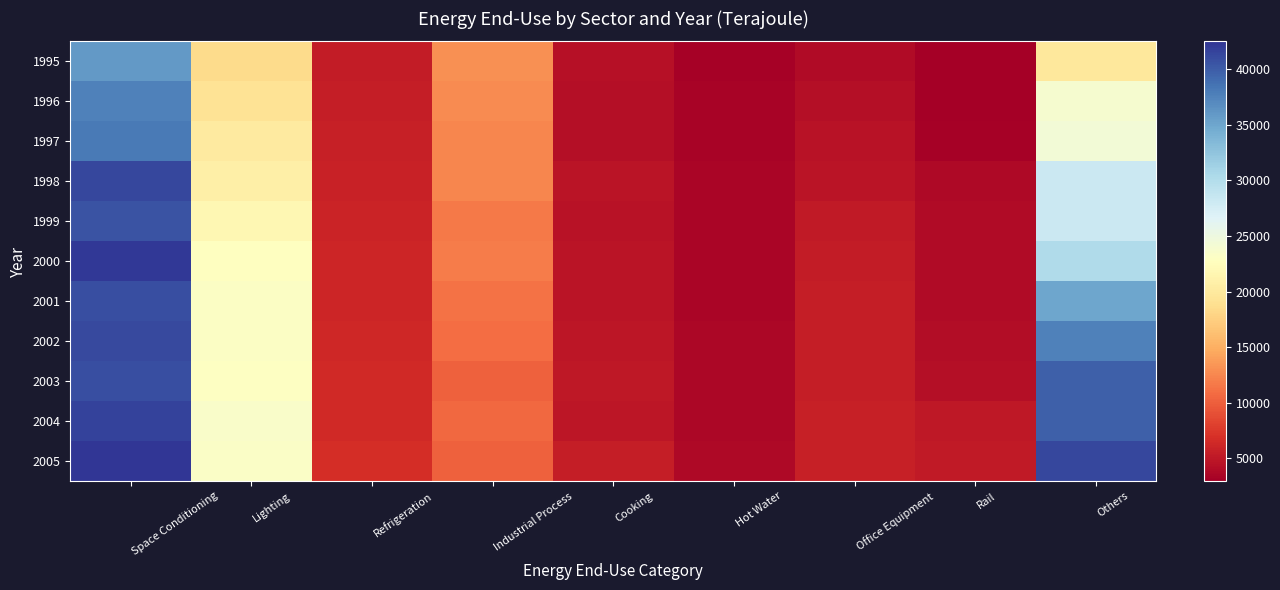

Reading left to right, extract all data points from this chart.

1995: Space Conditioning=35990	Lighting=18519	Refrigeration=5400	Industrial Process=13099	Cooking=4356	Hot Water=3235	Office Equipment=4020	Rail=2948	Others=19910
1996: Space Conditioning=37571	Lighting=19212	Refrigeration=5516	Industrial Process=12825	Cooking=4298	Hot Water=3264	Office Equipment=4229	Rail=3049	Others=23914
1997: Space Conditioning=38163	Lighting=20156	Refrigeration=5644	Industrial Process=12409	Cooking=4334	Hot Water=3312	Office Equipment=4553	Rail=3124	Others=24368
1998: Space Conditioning=41409	Lighting=20864	Refrigeration=5855	Industrial Process=12422	Cooking=4703	Hot Water=3425	Office Equipment=4776	Rail=3756	Others=28236
1999: Space Conditioning=40509	Lighting=21785	Refrigeration=5920	Industrial Process=11678	Cooking=4571	Hot Water=3451	Office Equipment=5122	Rail=4002	Others=28250
2000: Space Conditioning=42225	Lighting=22807	Refrigeration=6089	Industrial Process=11825	Cooking=4674	Hot Water=3540	Office Equipment=5383	Rail=3983	Others=30150
2001: Space Conditioning=40948	Lighting=23128	Refrigeration=6168	Industrial Process=11220	Cooking=4769	Hot Water=3509	Office Equipment=5468	Rail=3991	Others=34937
2002: Space Conditioning=41182	Lighting=23102	Refrigeration=6305	Industrial Process=10851	Cooking=4893	Hot Water=3599	Office Equipment=5491	Rail=4057	Others=37633
2003: Space Conditioning=40847	Lighting=22956	Refrigeration=6392	Industrial Process=10117	Cooking=4988	Hot Water=3647	Office Equipment=5451	Rail=4297	Others=39739
2004: Space Conditioning=41682	Lighting=23456	Refrigeration=6467	Industrial Process=10575	Cooking=4950	Hot Water=3695	Office Equipment=5643	Rail=4967	Others=39768
2005: Space Conditioning=42501	Lighting=23270	Refrigeration=6719	Industrial Process=10145	Cooking=5556	Hot Water=3838	Office Equipment=5647	Rail=5163	Others=41332